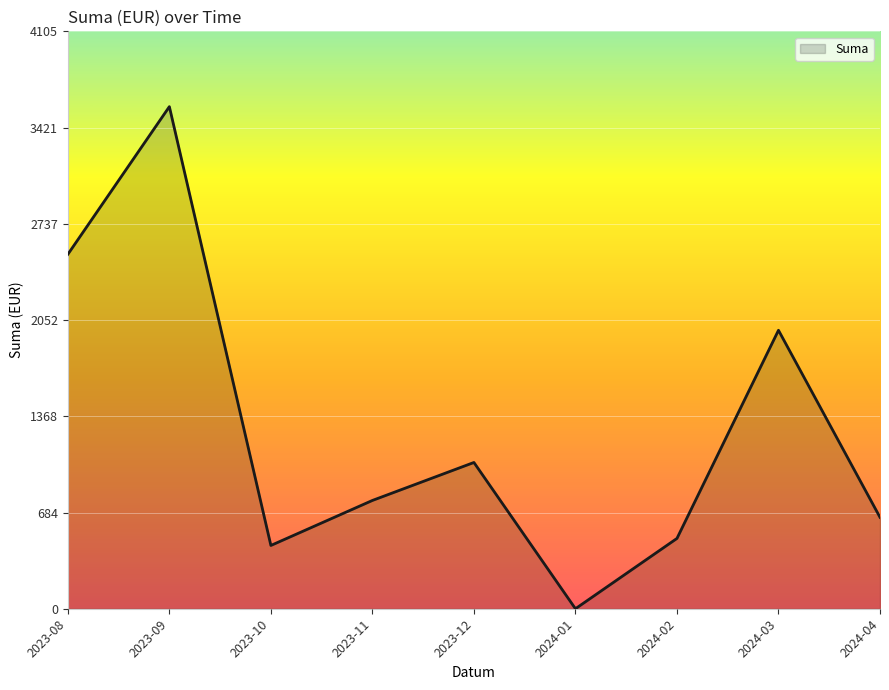

The value at 2023-10 is 660. True or false?

False